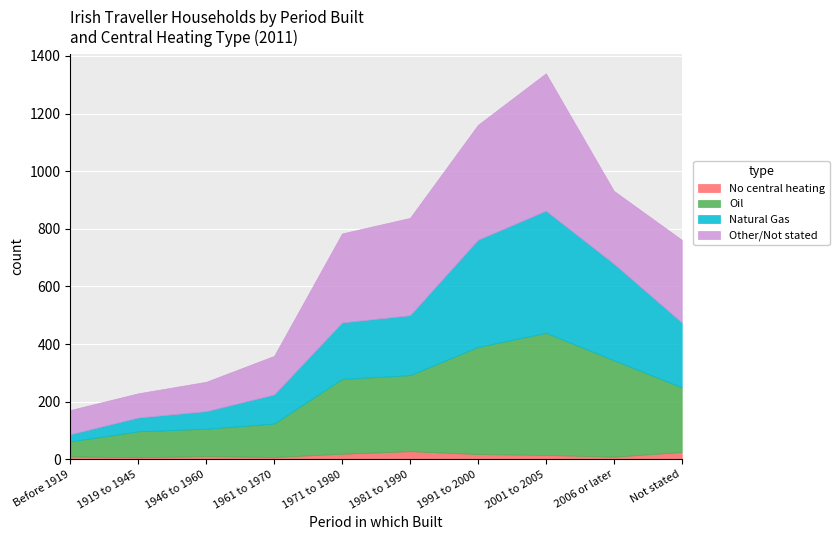

Between 2001 to 2005 and Before 1919, which is larger?

2001 to 2005